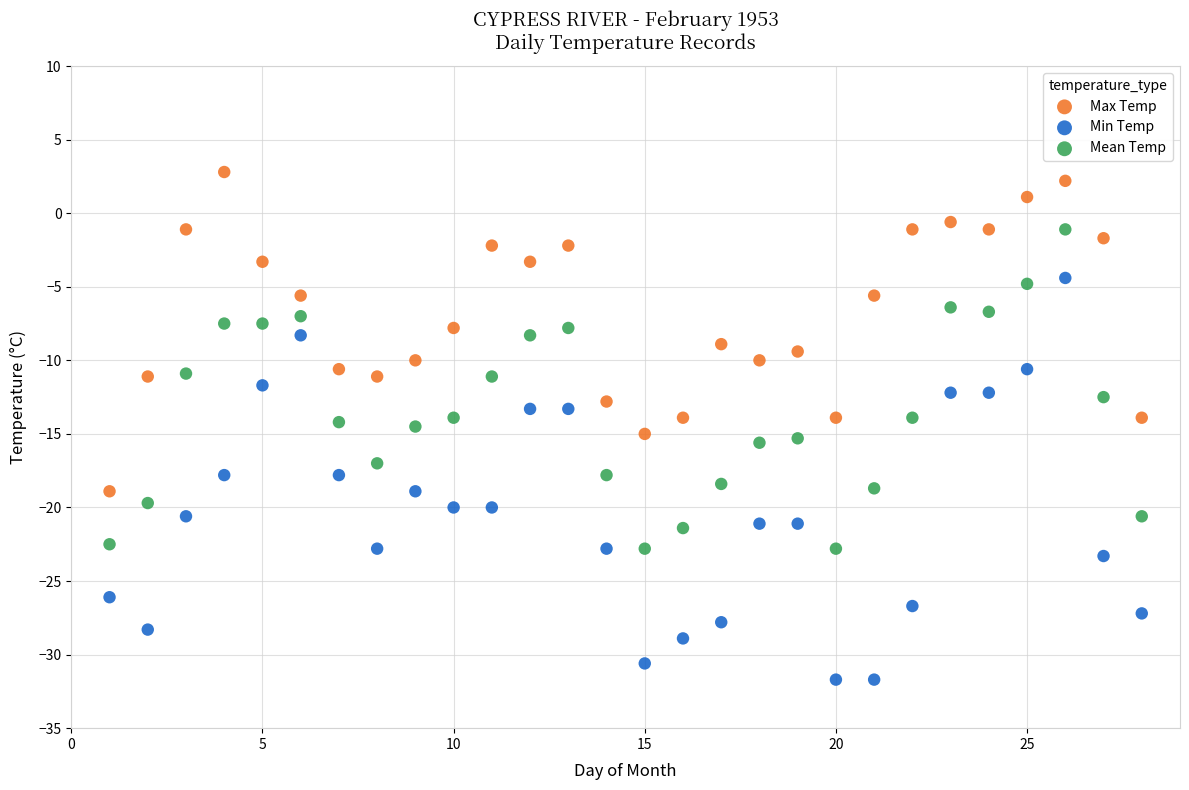

Across all data points, what is the range of Y values (max minus min)?

34.5